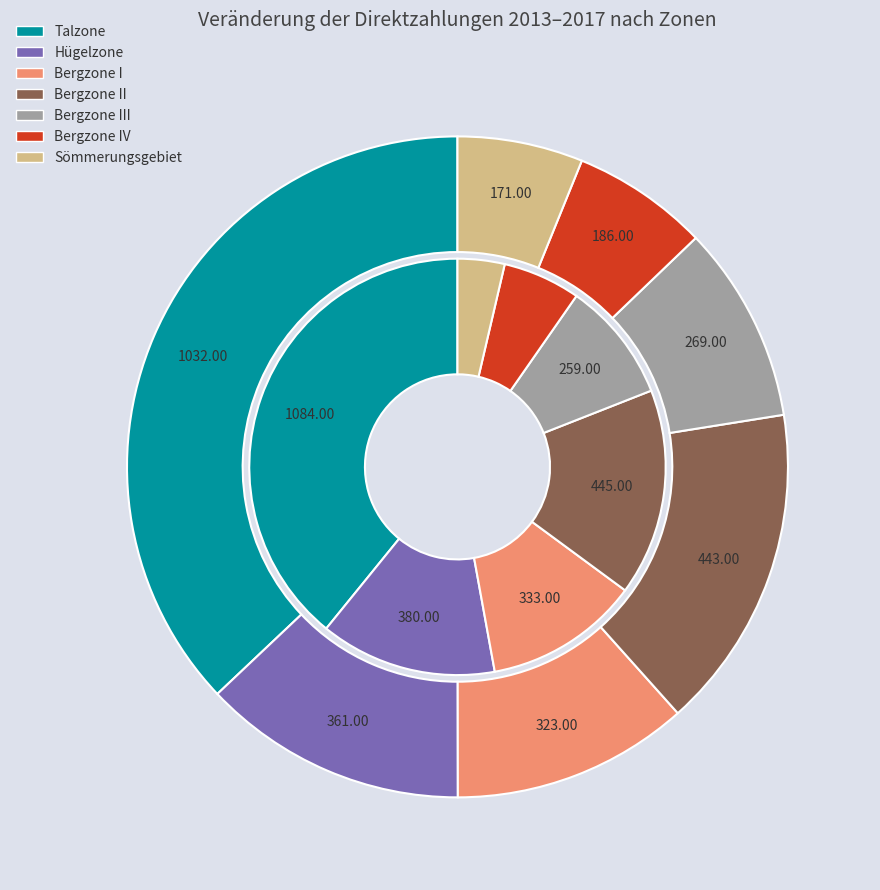

Is there a majority slice in this chart?

No